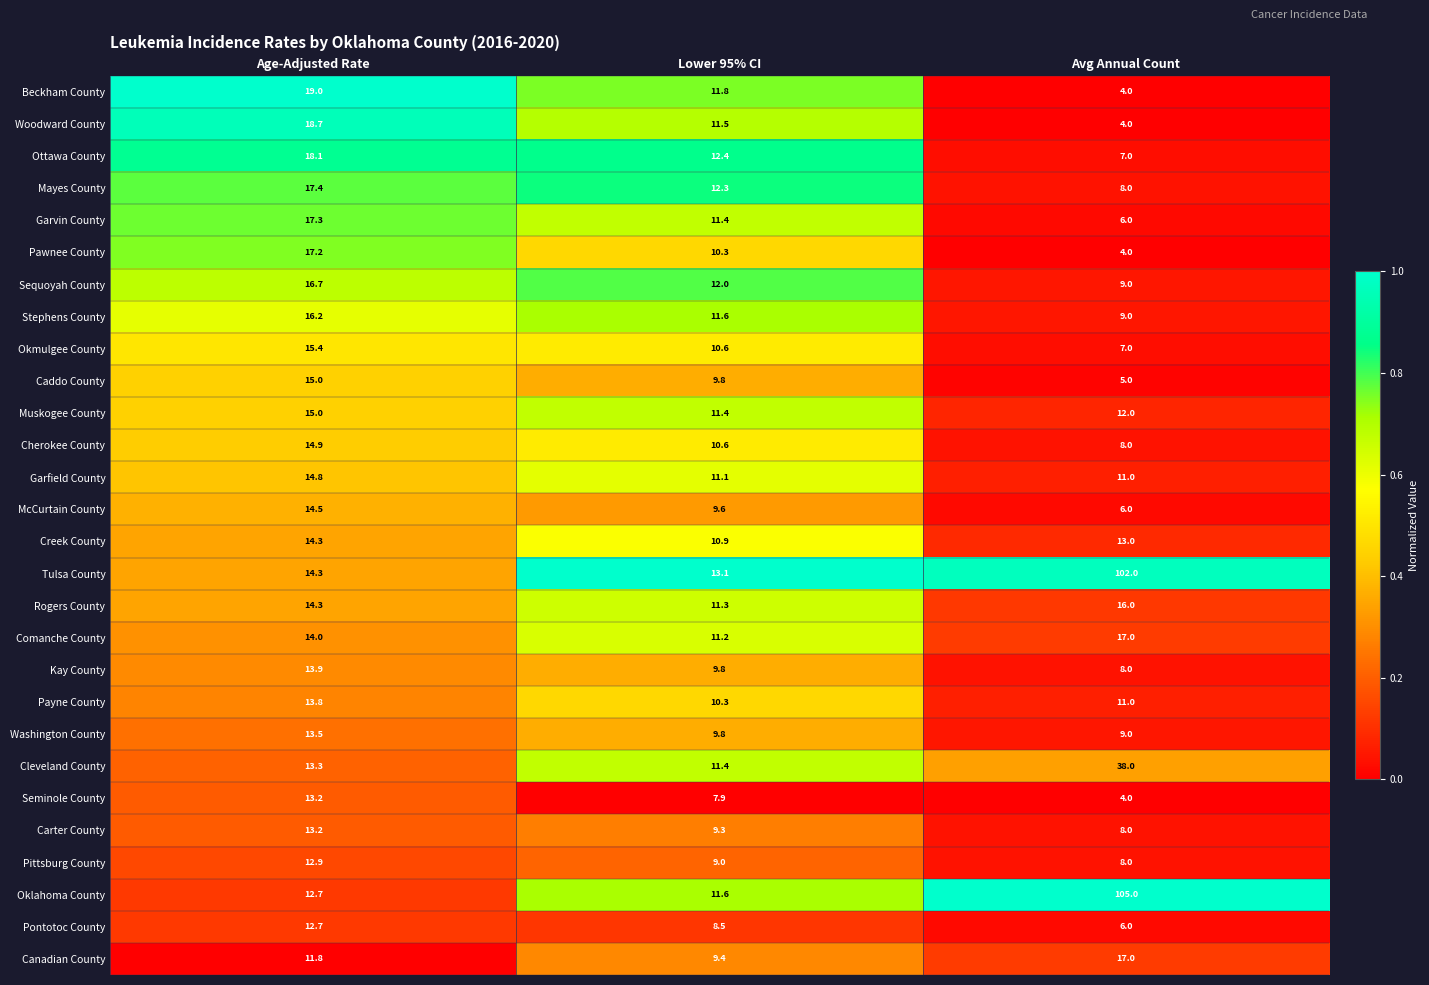

Which series has the largest total across all categories?

Tulsa County